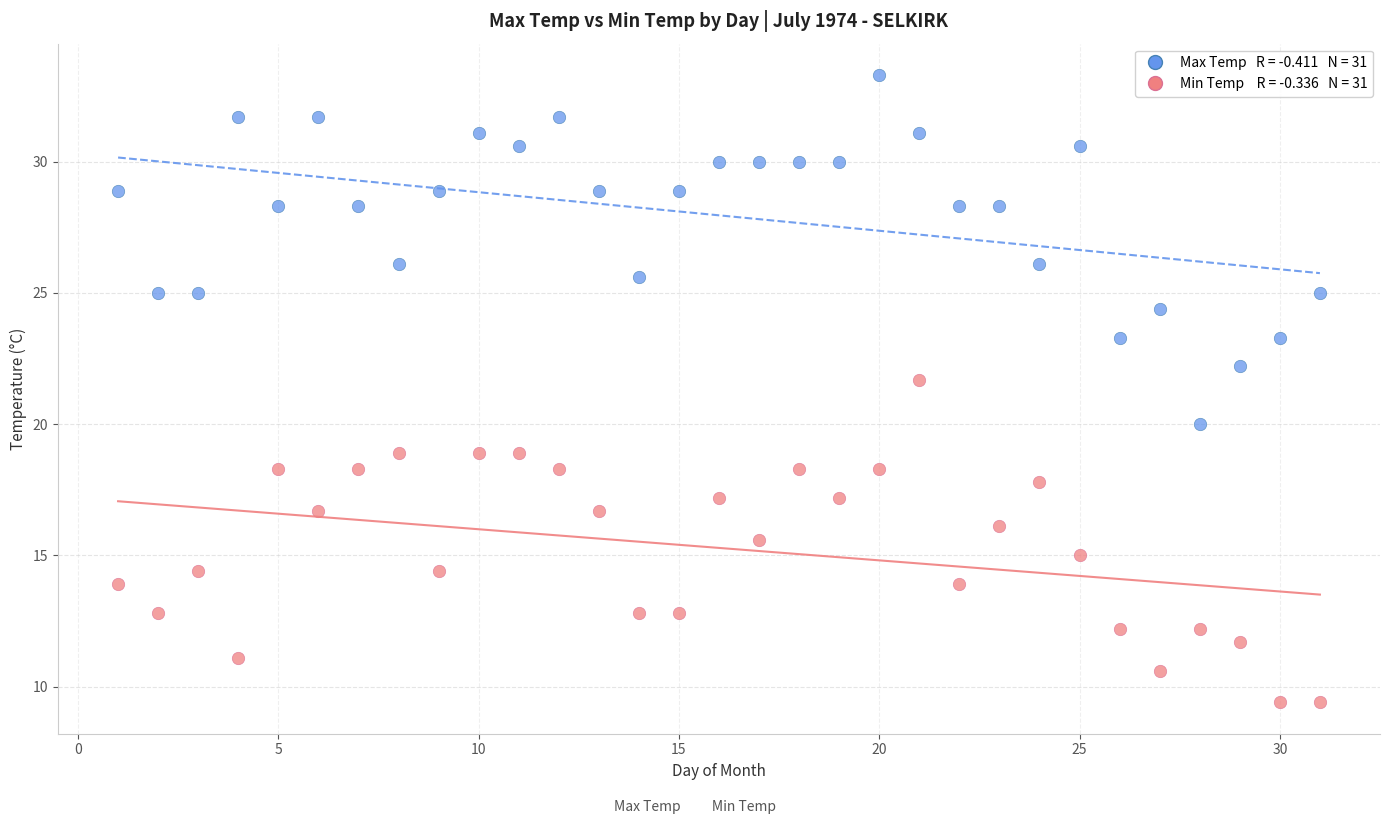

Across all series, what Y value is closest to 21?

21.7